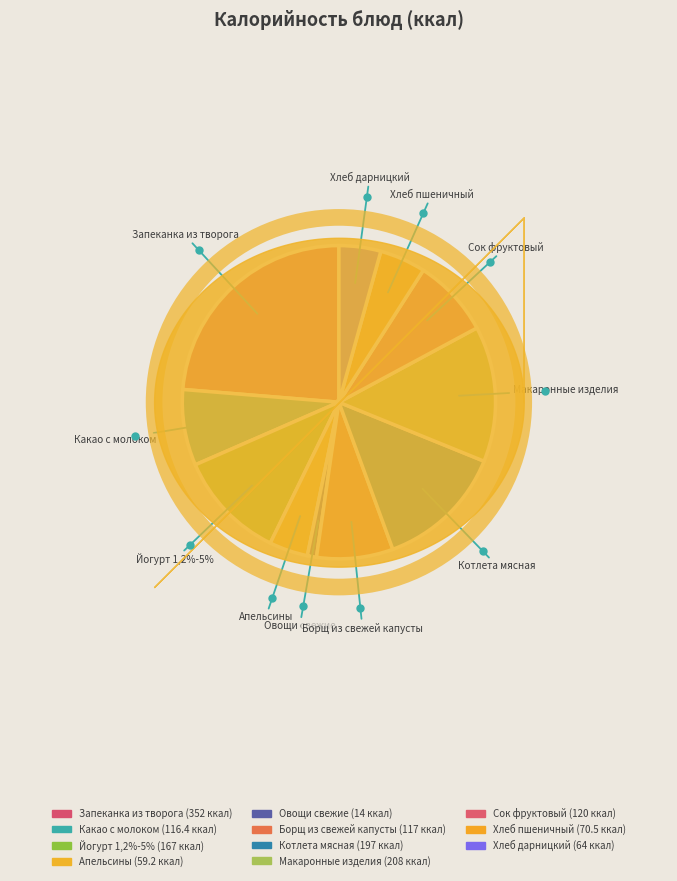

Count the number of slices in the pie.

11